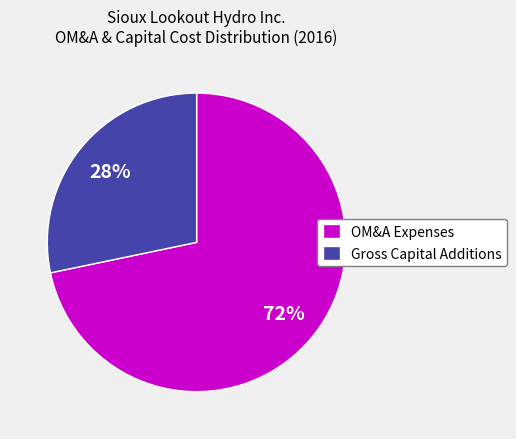

How many slices are in this pie chart?

2